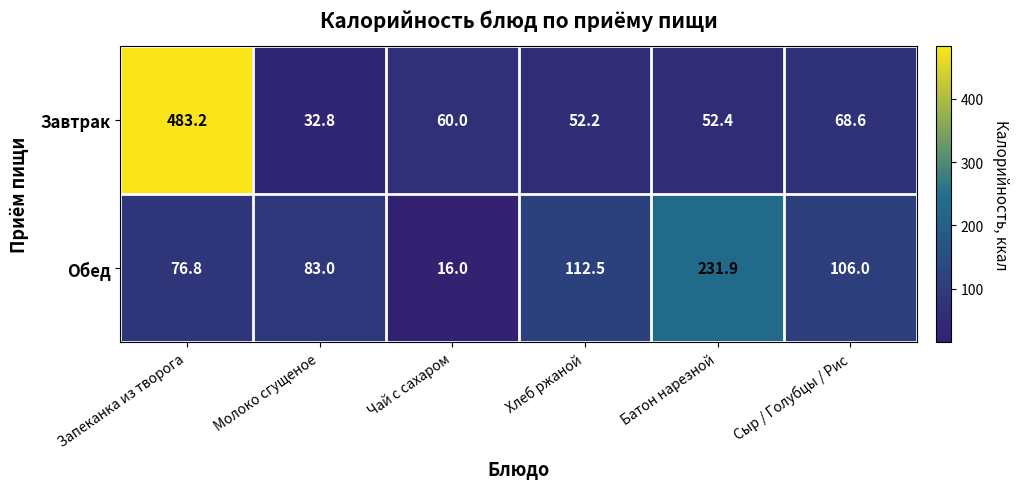

At which category is the sum across all series the highest?

Запеканка из творога